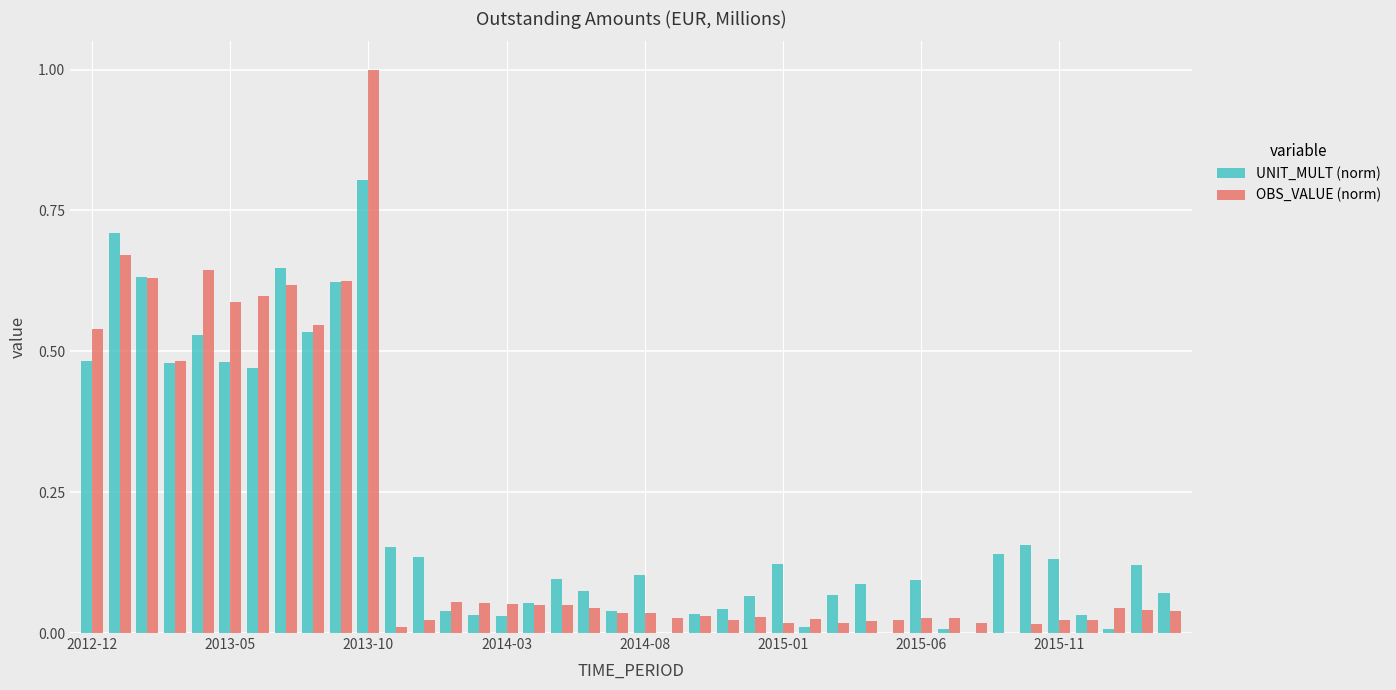

What is the maximum value for OBS_VALUE (norm)?

1.0